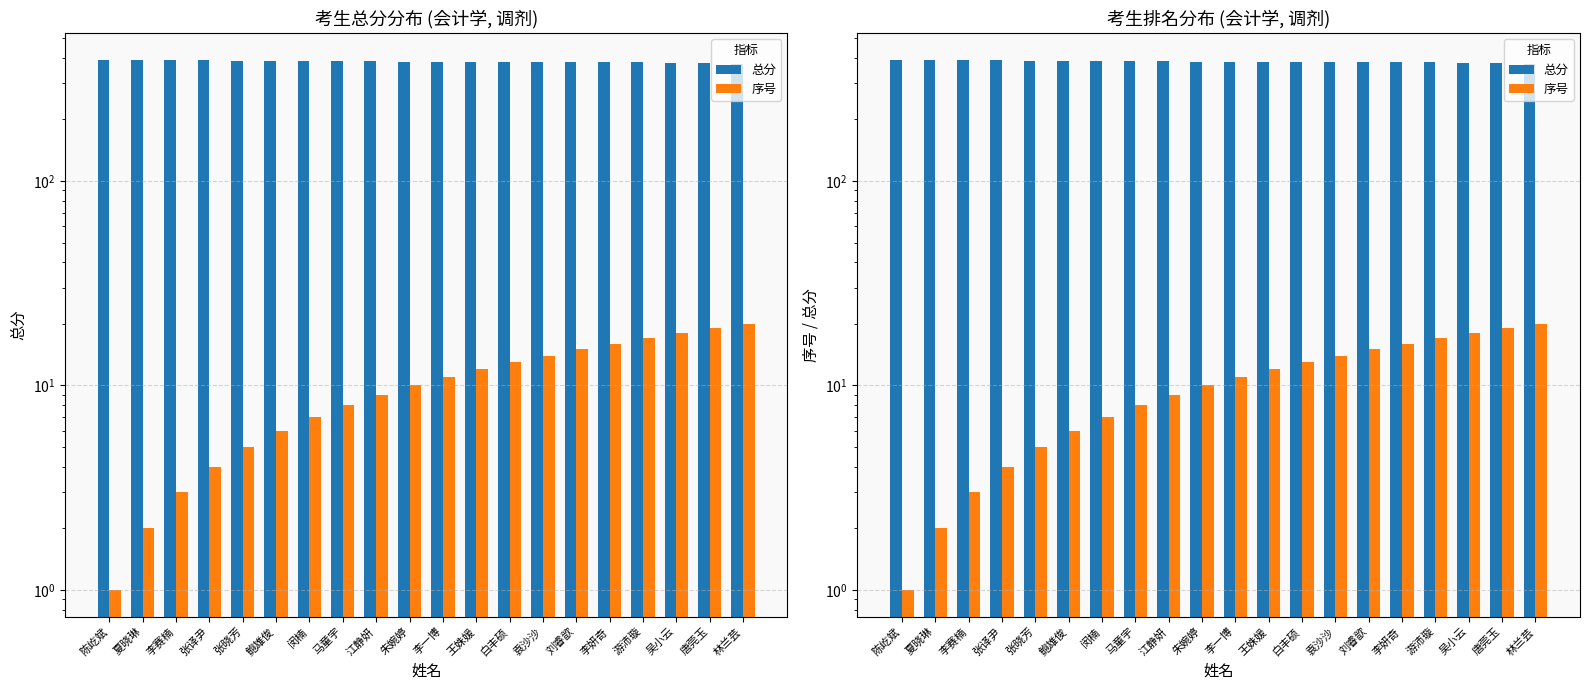

What are all the series names shown in the legend?

总分, 序号